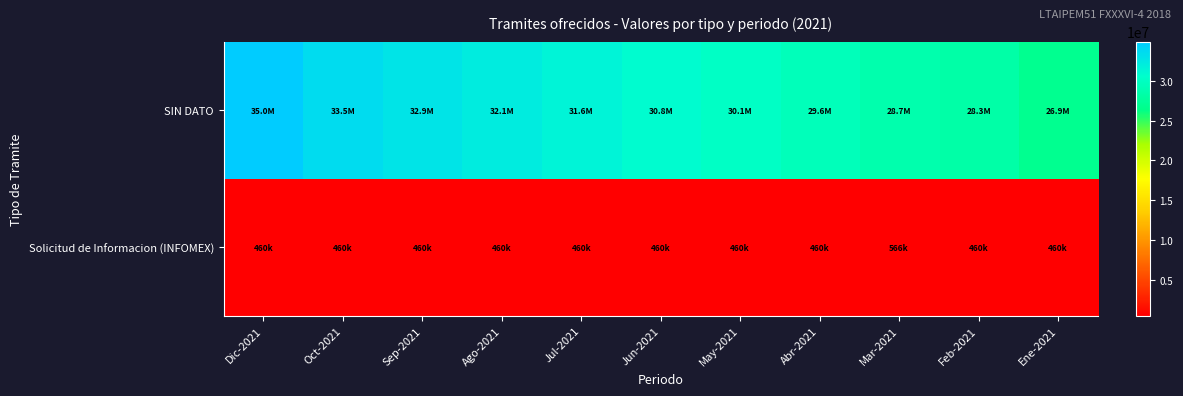

Rank the series by their maximum value, from lowest to highest.

Solicitud de Informacion (INFOMEX), SIN DATO